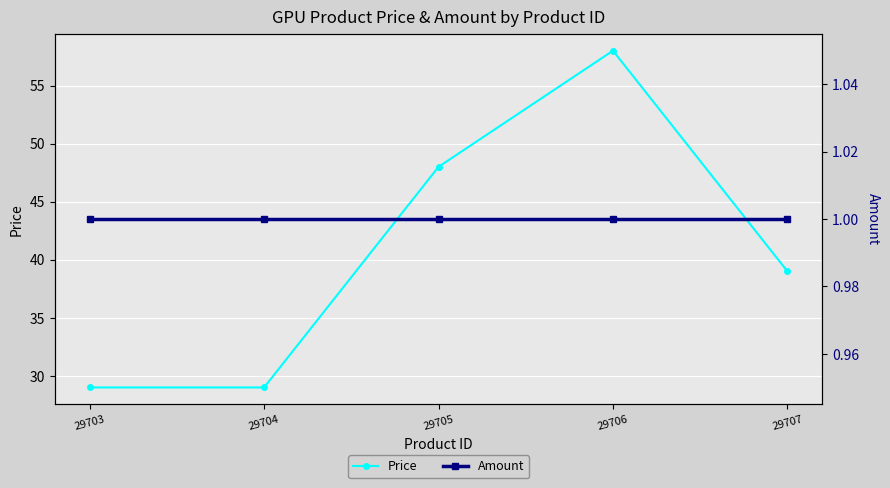

What is the difference between the highest and lowest values at 29703?

28